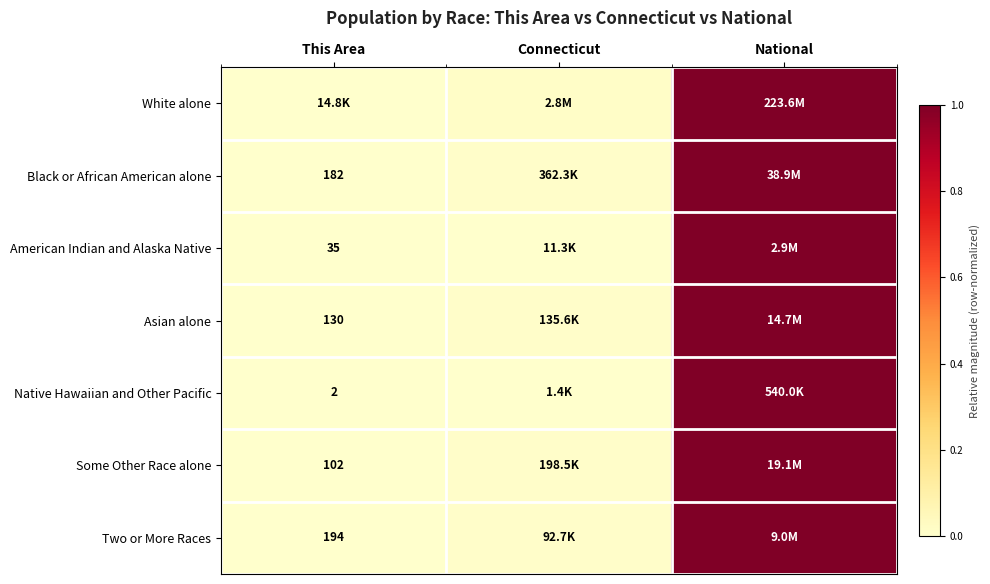

Is the value of Black or African American alone at This Area greater than the value of Asian alone at This Area?

Yes